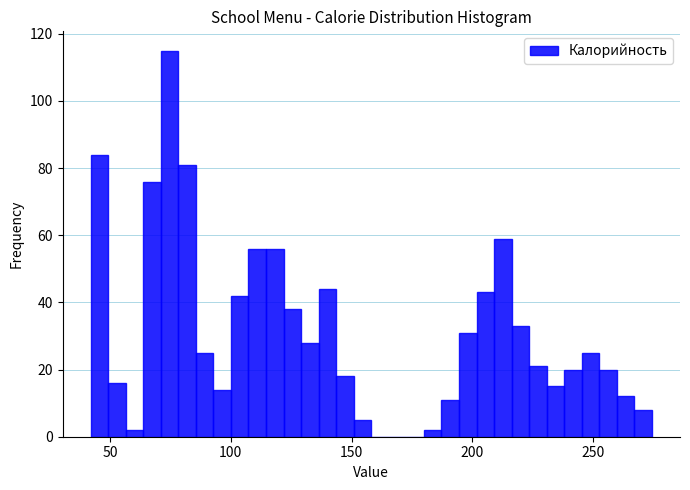

Read against the x-axis, roughly where is the centre of the tallest bar?

75